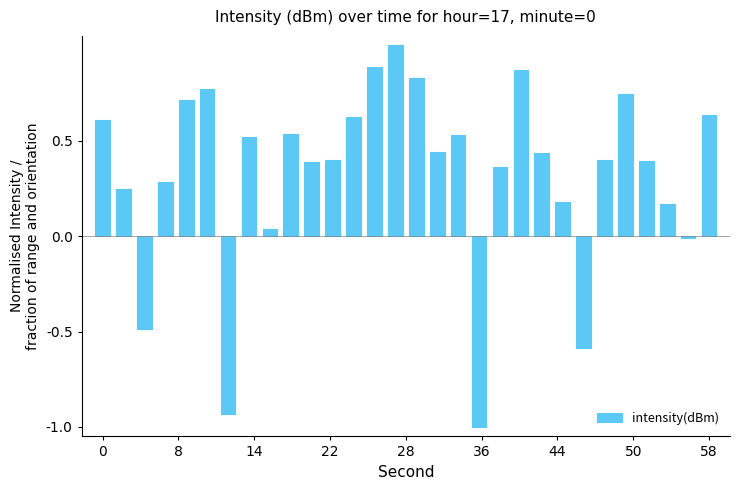

What is the maximum value shown in the chart?

1.0